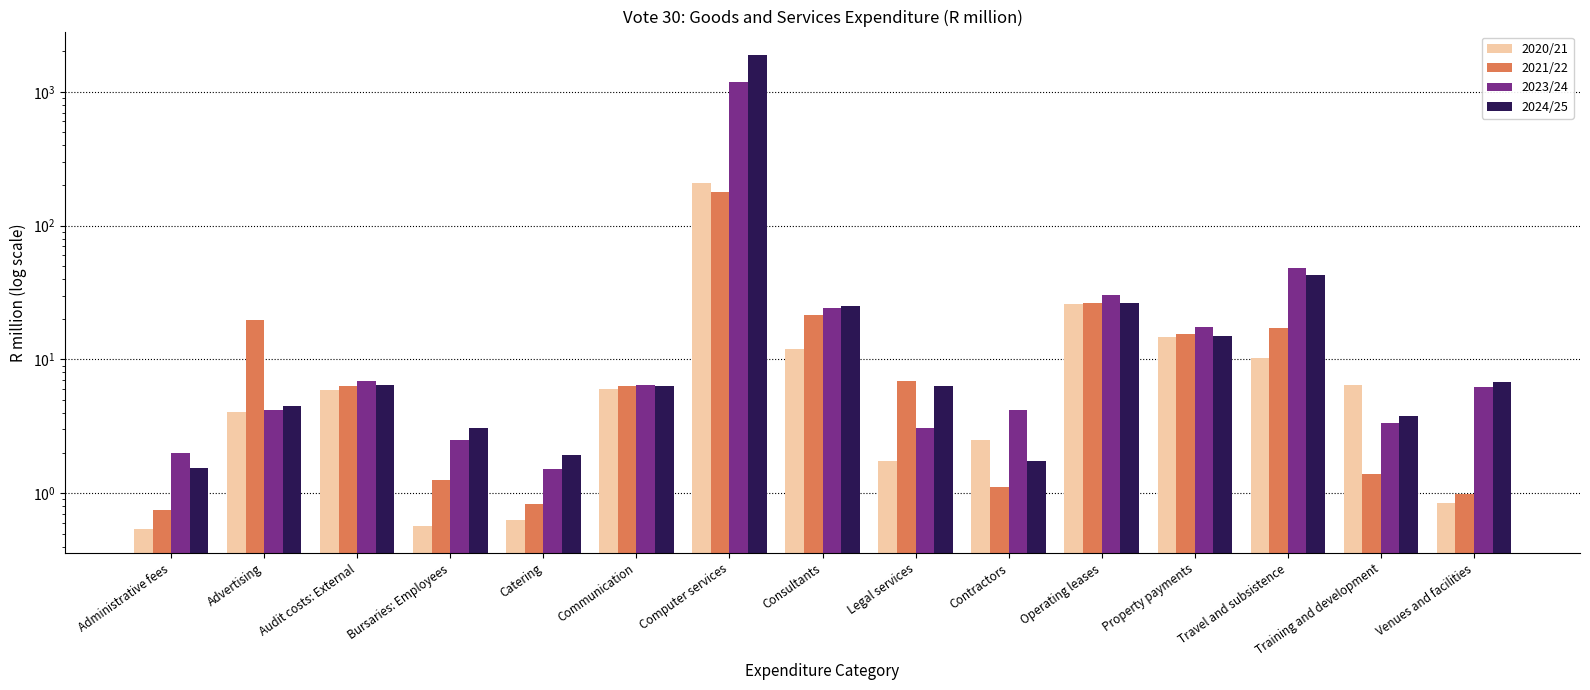

What is the label of the 6th bar from the left?

Communication